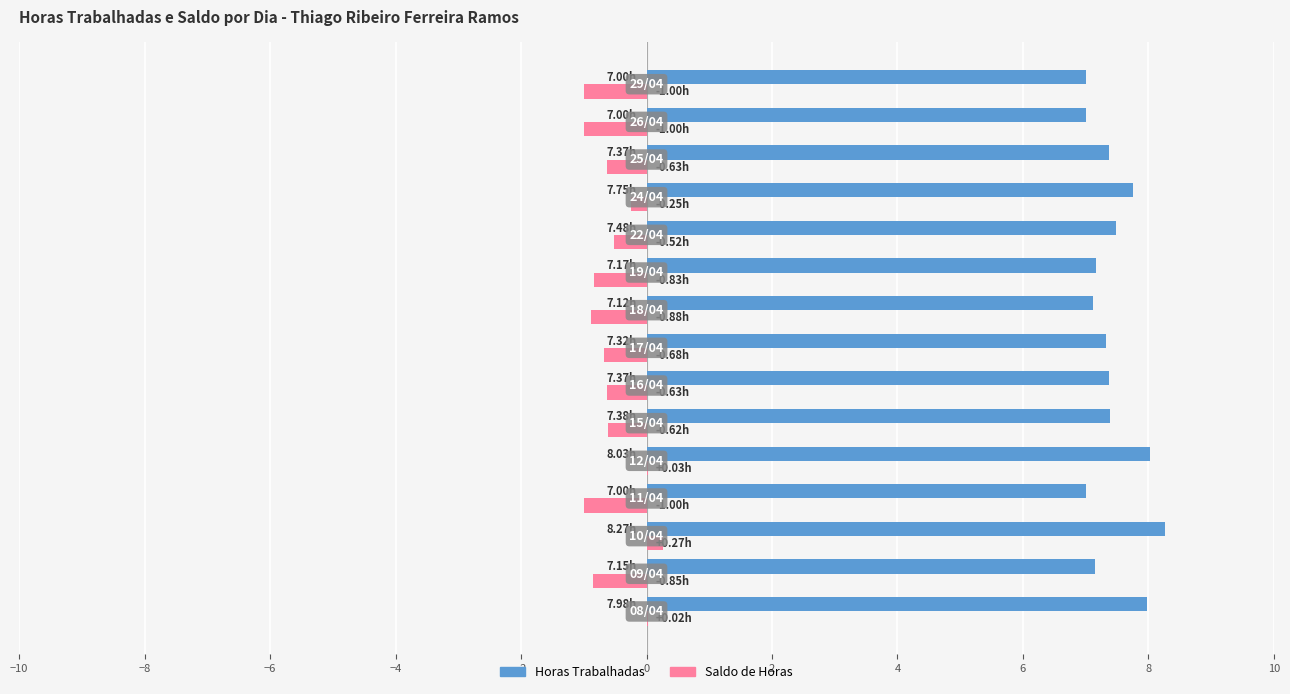

Which series has the largest total across all categories?

Horas Trabalhadas